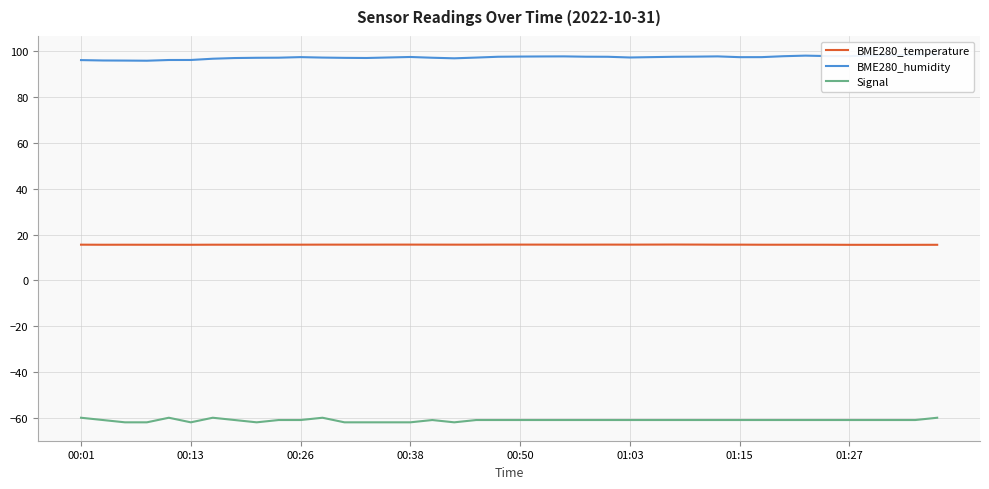

At how many categories does at least one series exceed 37?

40